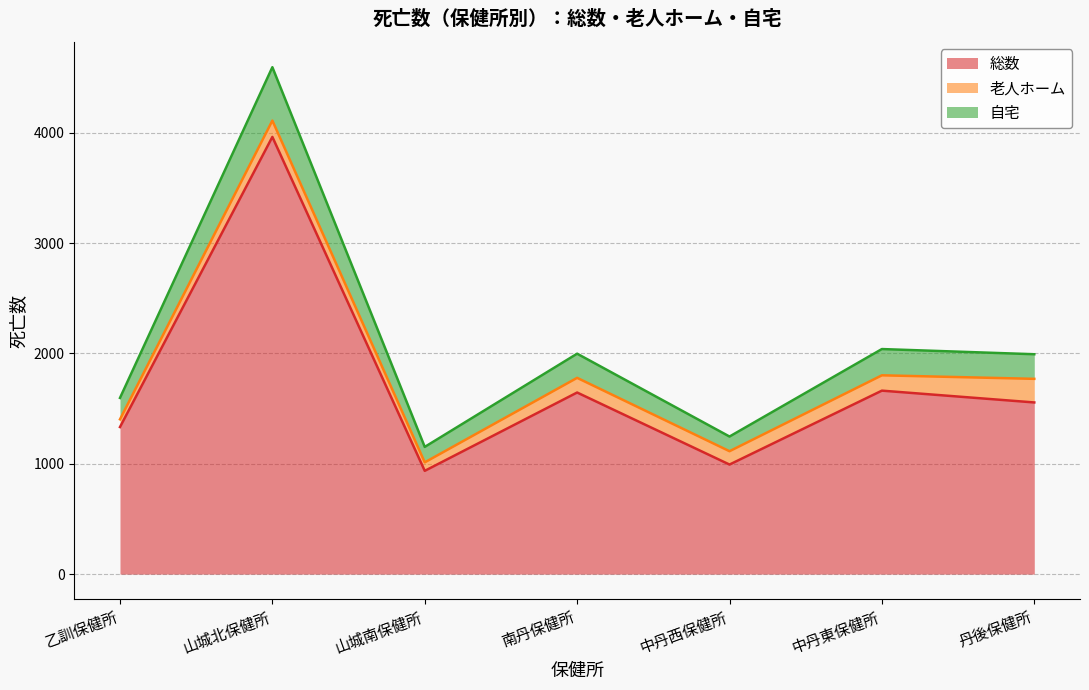

The value of 自宅 at 中丹東保健所 is 1052. True or false?

False